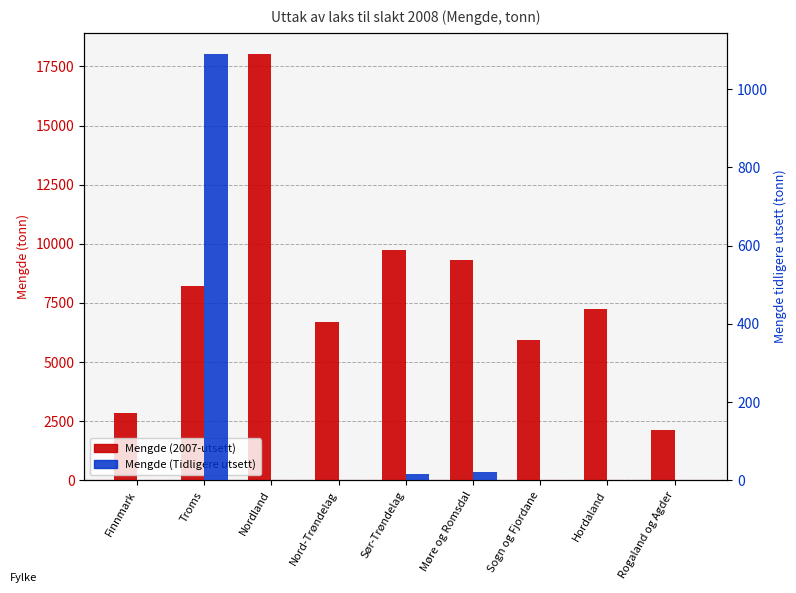

What is the maximum value shown in the chart?

18019.8